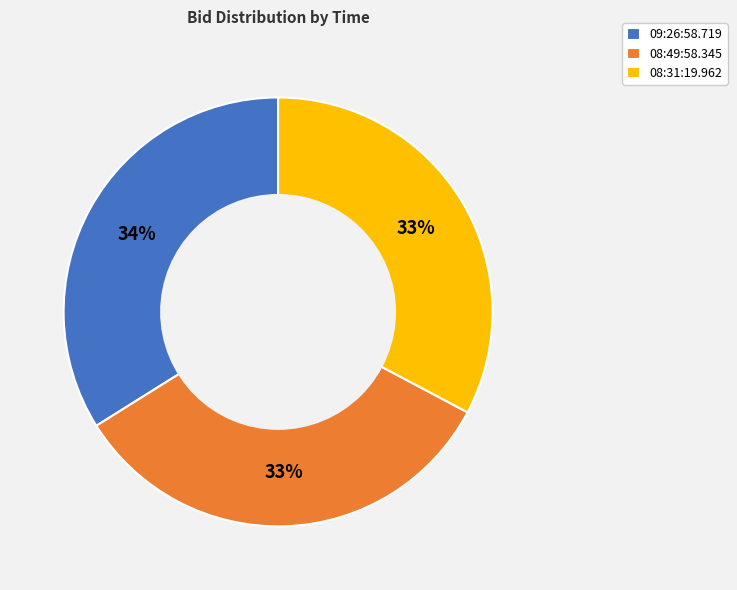

The 08:31:19.962 slice represents 33% of the pie. True or false?

True